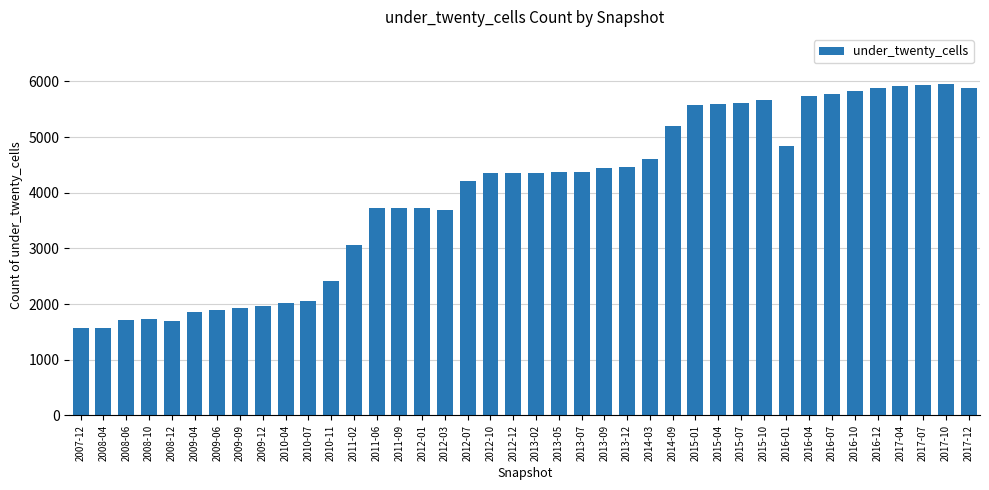

What is the maximum value shown in the chart?

5955